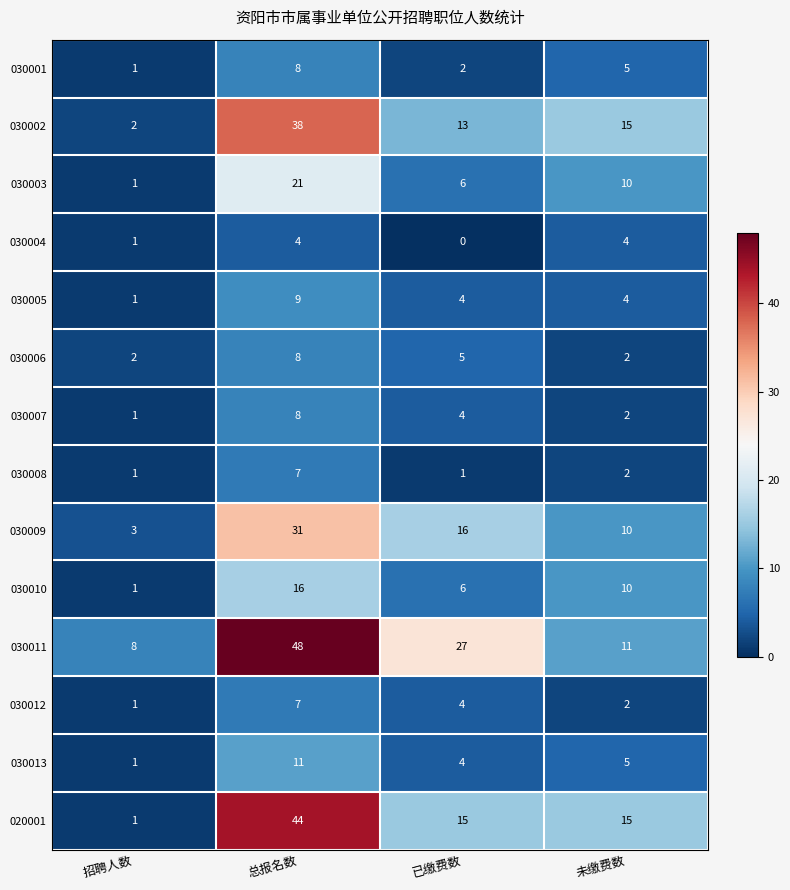

Which label corresponds to the smallest value in the chart?

已缴费数